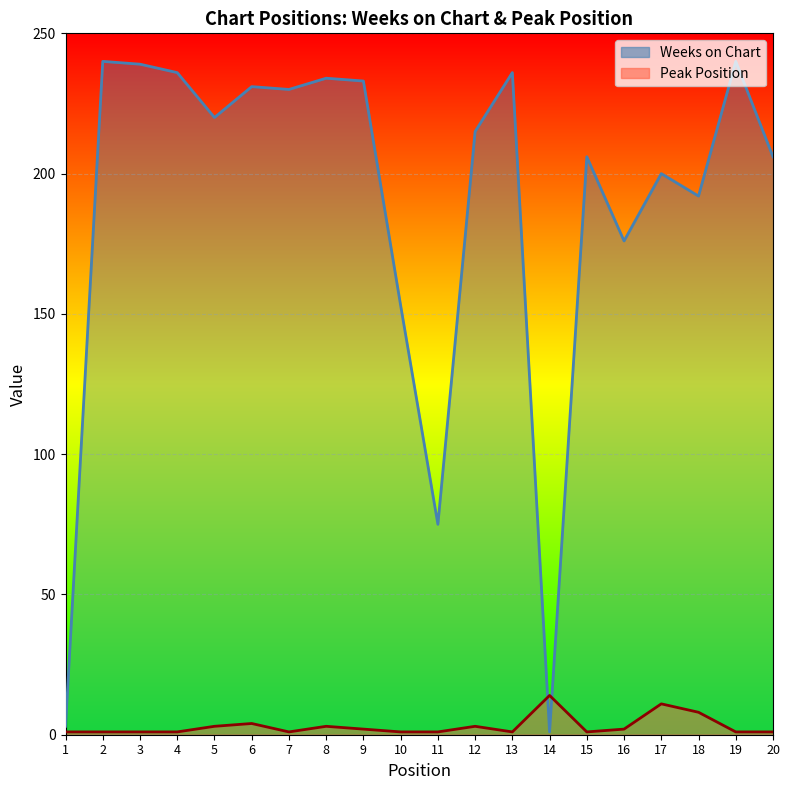

At which category is the sum across all series the highest?

2